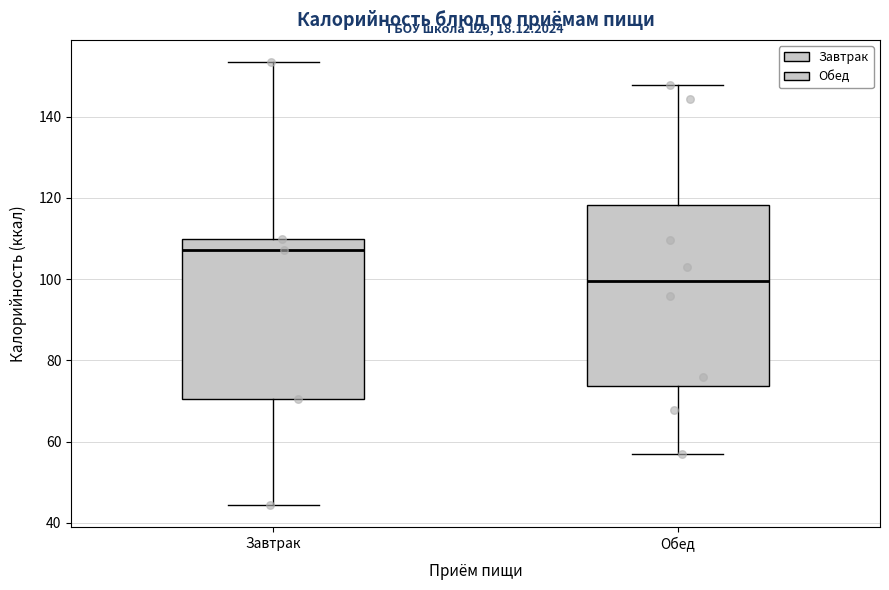

Reading left to right, read every box against the y-axis: the position of its median line, the range the box covers, and the ends of its whiskers. The values are not printed on the chart, so give them approximately, as read against the axis.

Завтрак: median 108, box 70 to 110, whiskers 44 to 154
Обед: median 100, box 74 to 118, whiskers 56 to 148